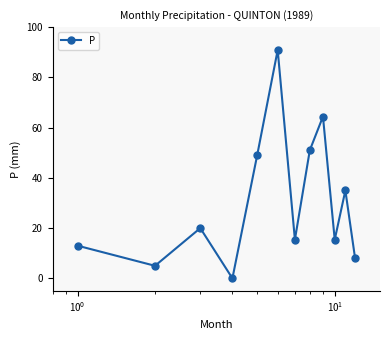

How many values are above zero?

11